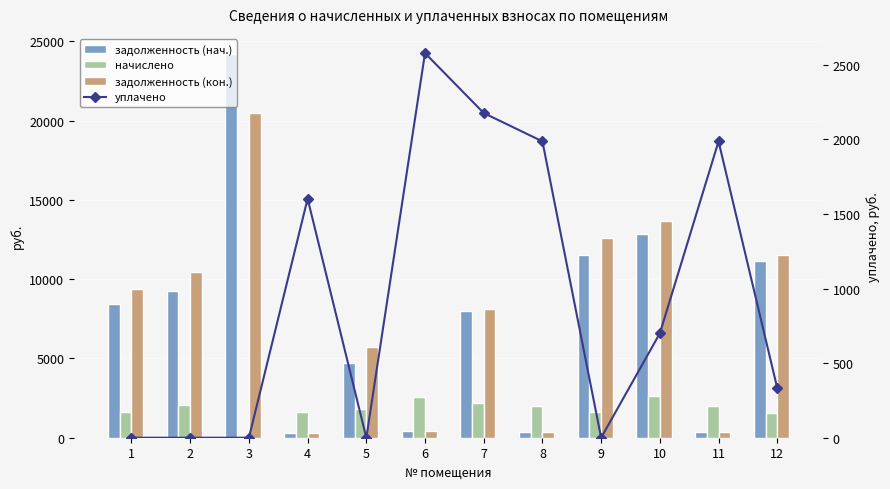

What are all the series names shown in the legend?

задолженность (нач.), начислено, задолженность (кон.), уплачено